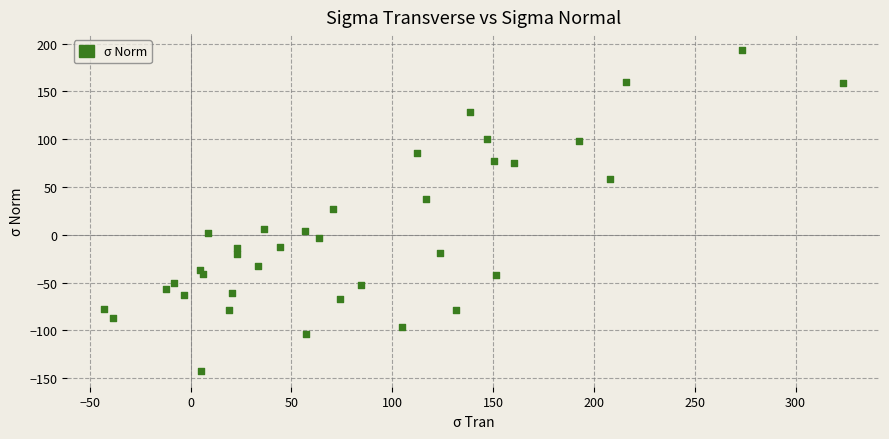

What is the range of X values (max minus min)?

366.3